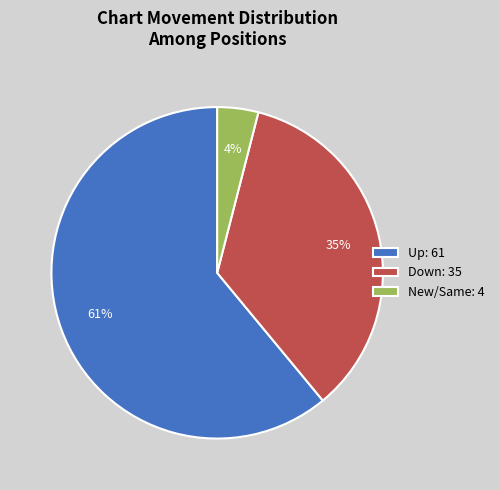

To the nearest percent, what portion does Up: 61 represent?

61%